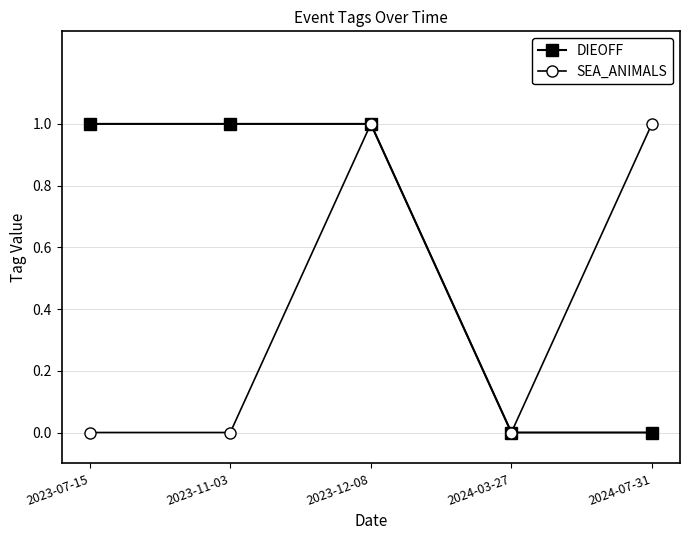

Is the value of DIEOFF at 2023-07-15 greater than the value of SEA_ANIMALS at 2024-03-27?

Yes